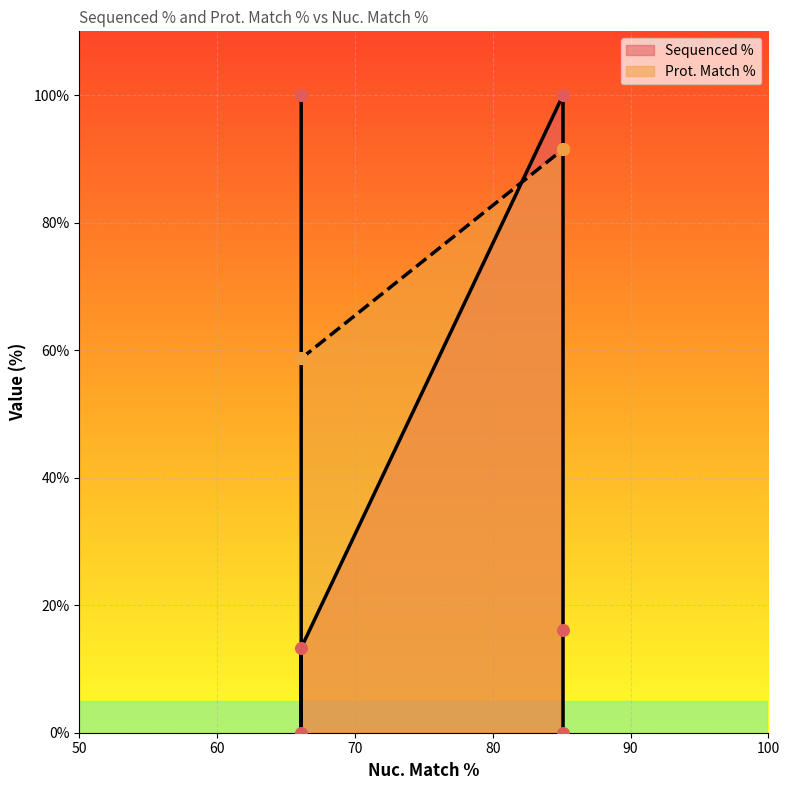

What is the total value across all series at 66.1?

191.5